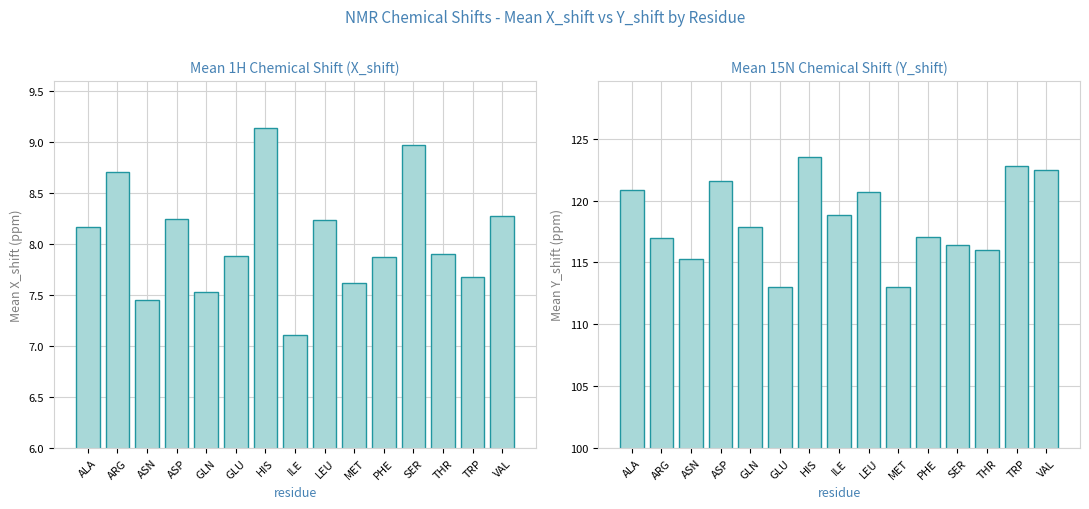

Reading left to right, list all the values displayed in this chart.

Mean X_shift: ALA=8.2	ARG=8.7	ASN=7.5	ASP=8.2	GLN=7.5	GLU=7.9	HIS=9.1	ILE=7.1	LEU=8.2	MET=7.6	PHE=7.9	SER=9.0	THR=7.9	TRP=7.7	VAL=8.3
Mean Y_shift: ALA=120.8	ARG=117.0	ASN=115.2	ASP=121.6	GLN=117.9	GLU=113.0	HIS=123.5	ILE=118.8	LEU=120.7	MET=113.0	PHE=117.0	SER=116.4	THR=116.0	TRP=122.8	VAL=122.5